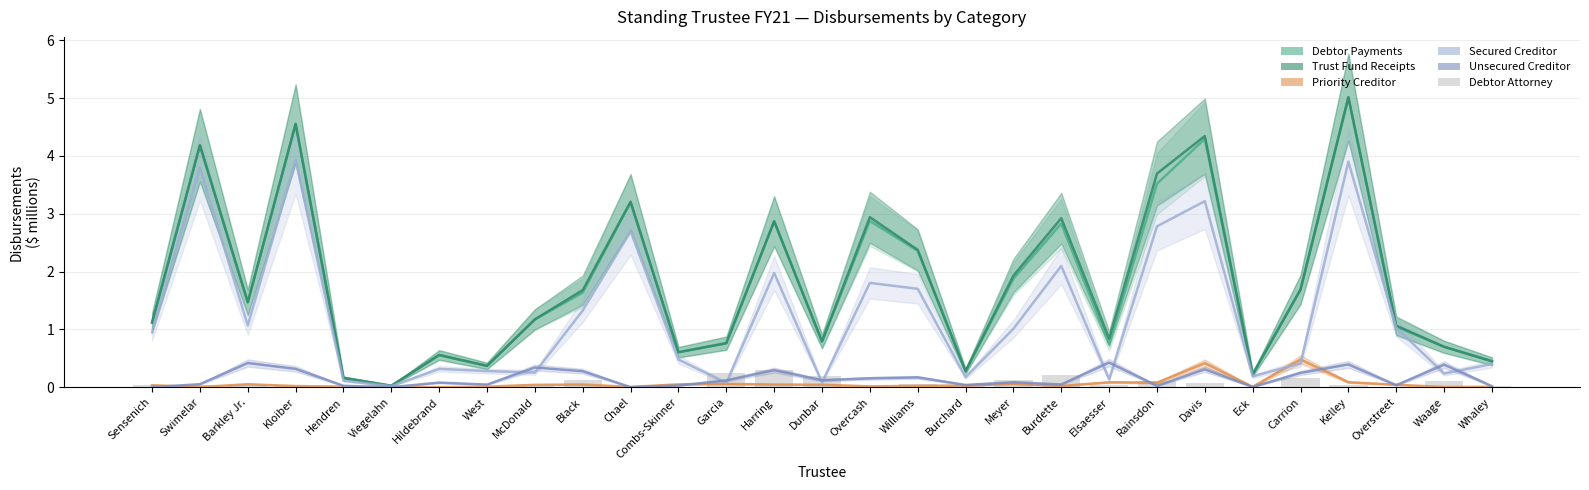

What is the difference between the second highest and second lowest values in the Debtor Attorney series?

0.2